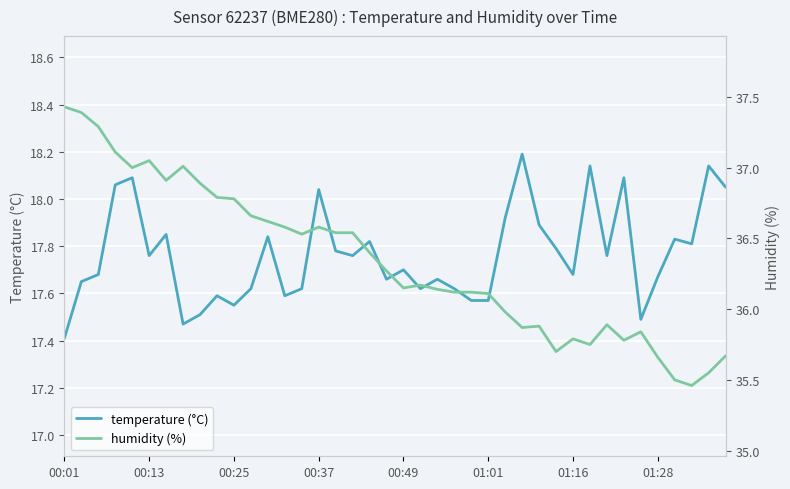

What value does the humidity (%) series have at 9?

36.8